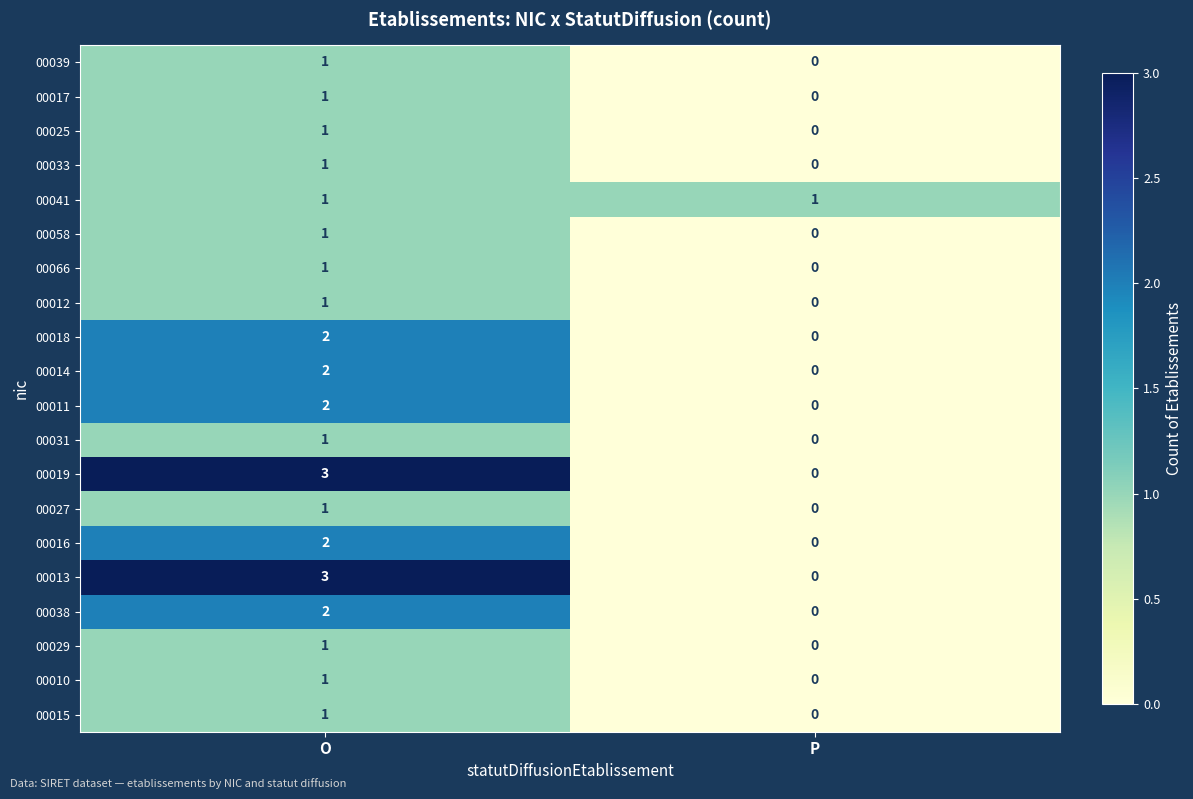

The 00025 series shows 1 at O. True or false?

True